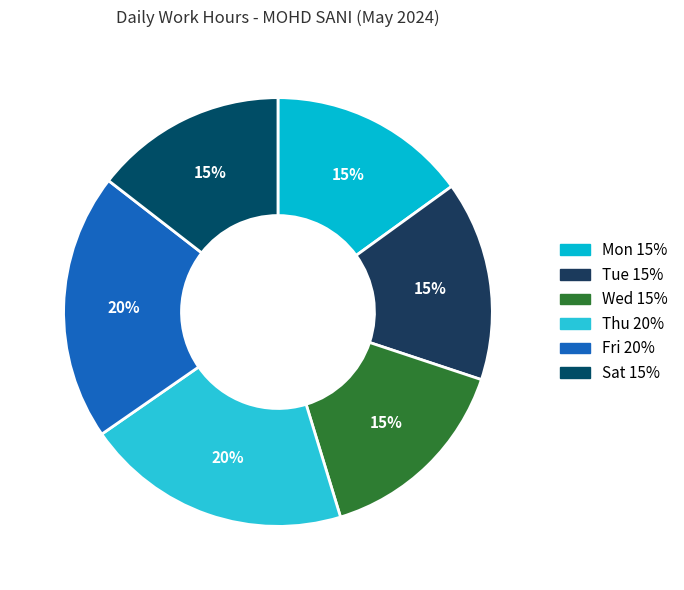

Is there any slice that represents more than half of the pie?

No